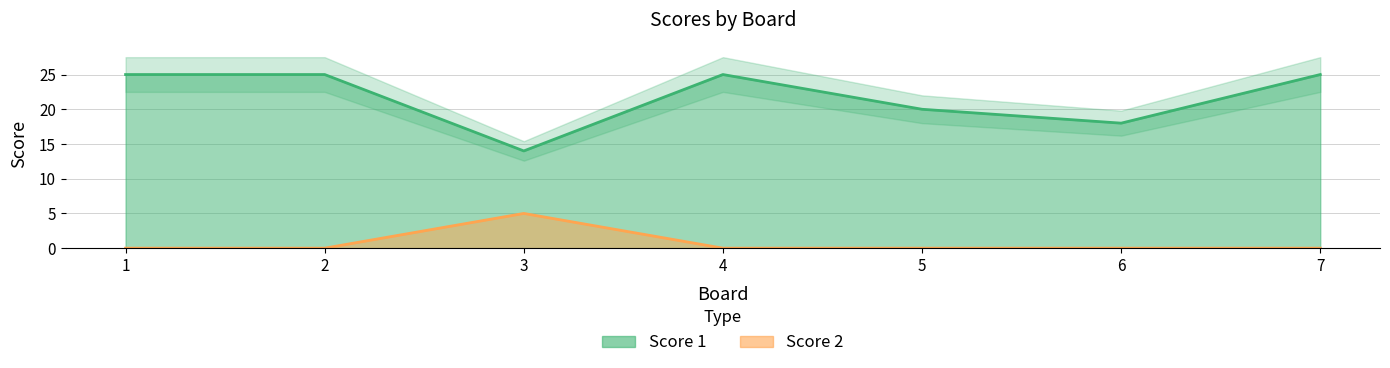

True or false: Score 2 and Score 1 intersect in this chart.

False